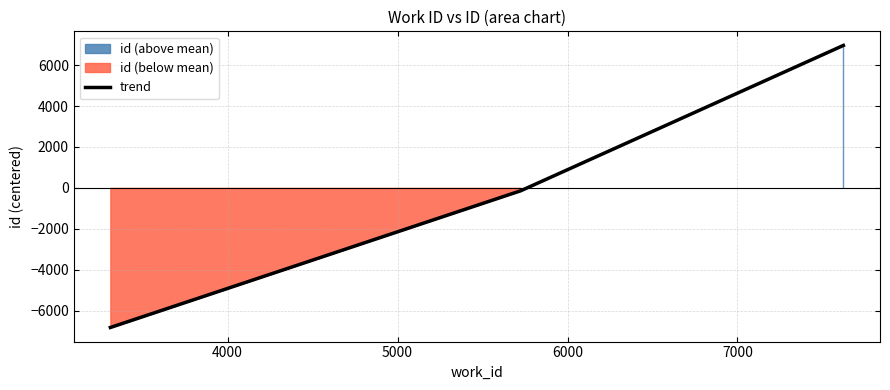

Count the number of data series in this chart.

1